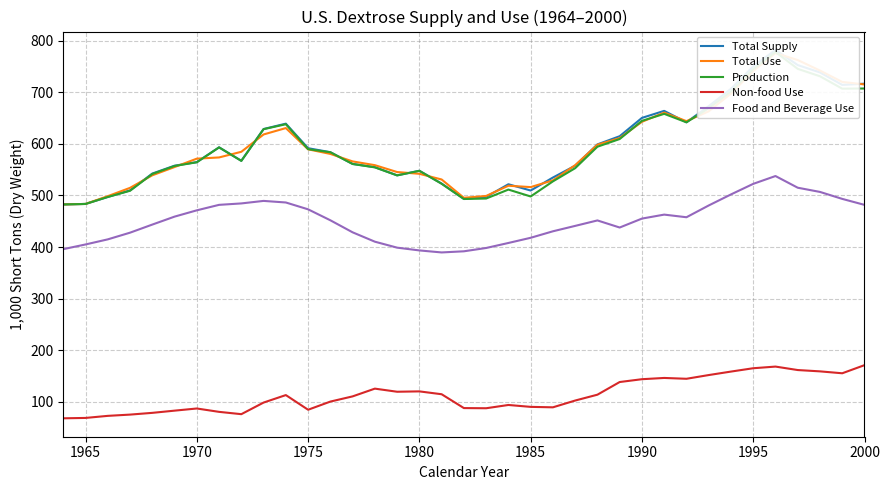

What is the maximum value for Food and Beverage Use?

537.6